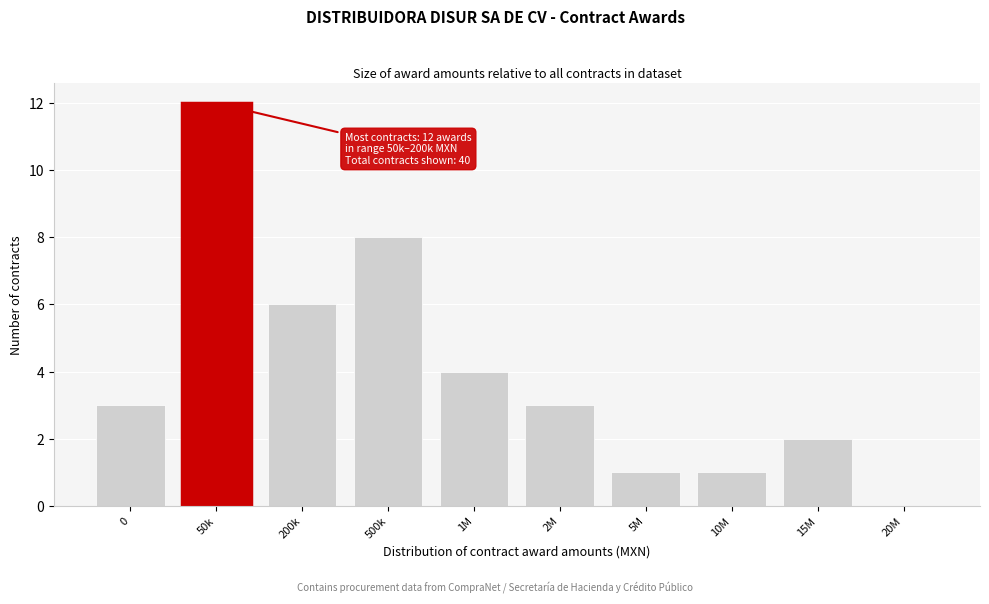

Reading left to right, what are all the values shown in this chart?

0=3	50k=12	200k=6	500k=8	1M=4	2M=3	5M=1	10M=1	15M=2	20M=0